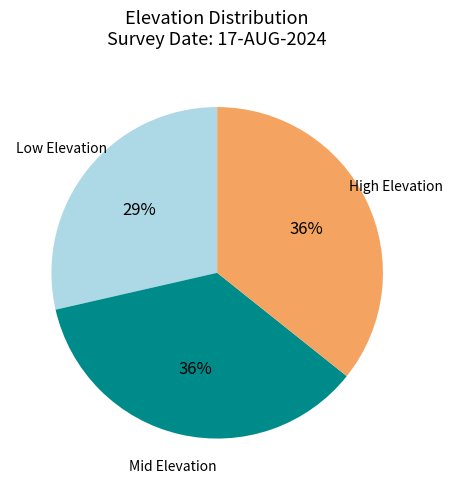

How many slices are in this pie chart?

3